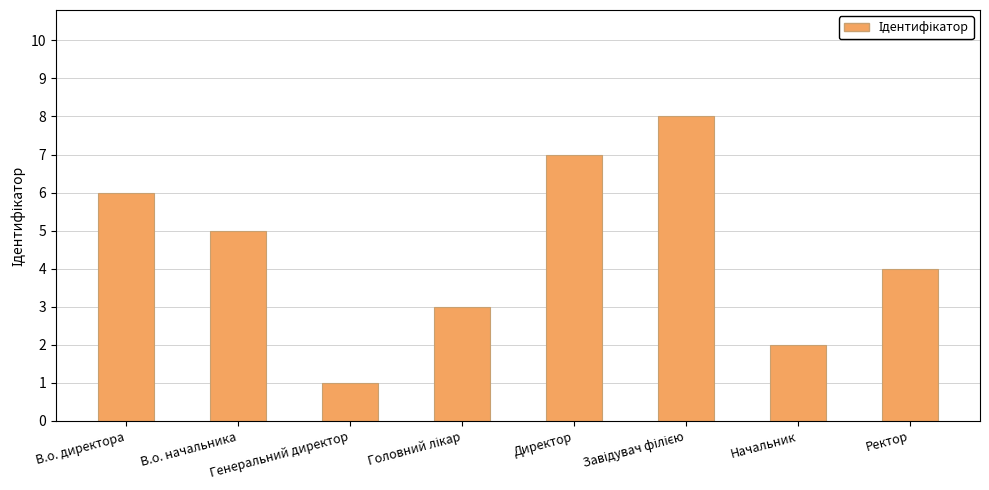

Does the chart contain any negative values?

No